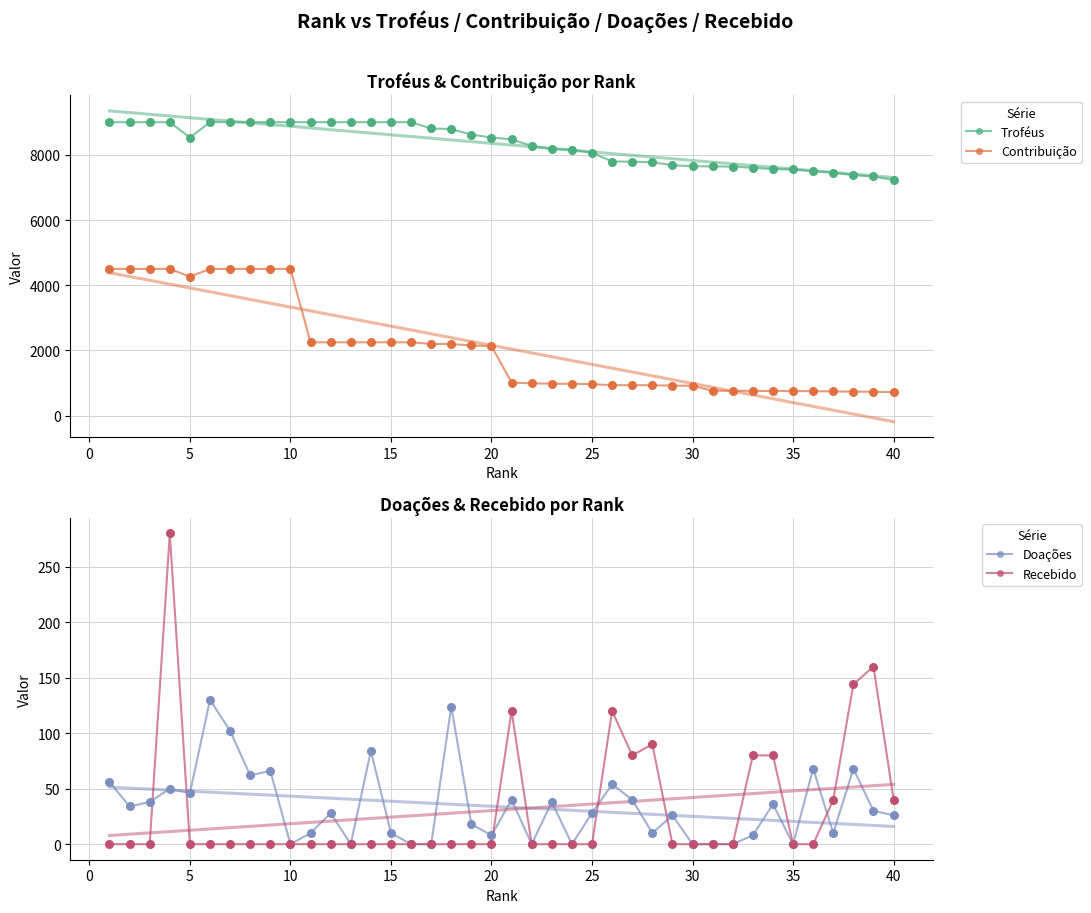

What are all the series names shown in the legend?

Troféus, Contribuição, Doações, Recebido